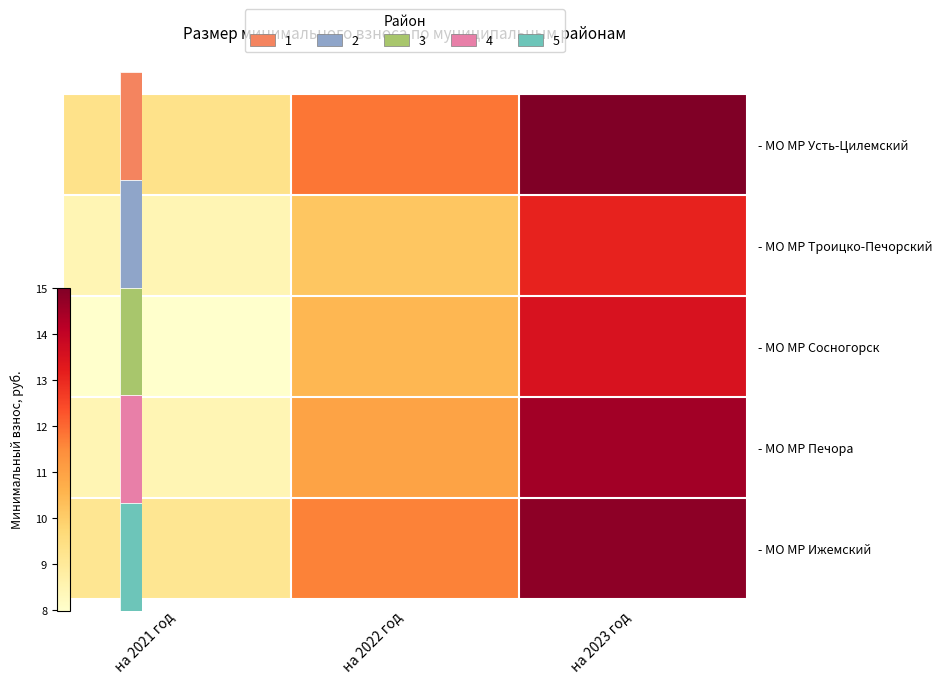

What is the total value across all series at на 2022 год?

55.0